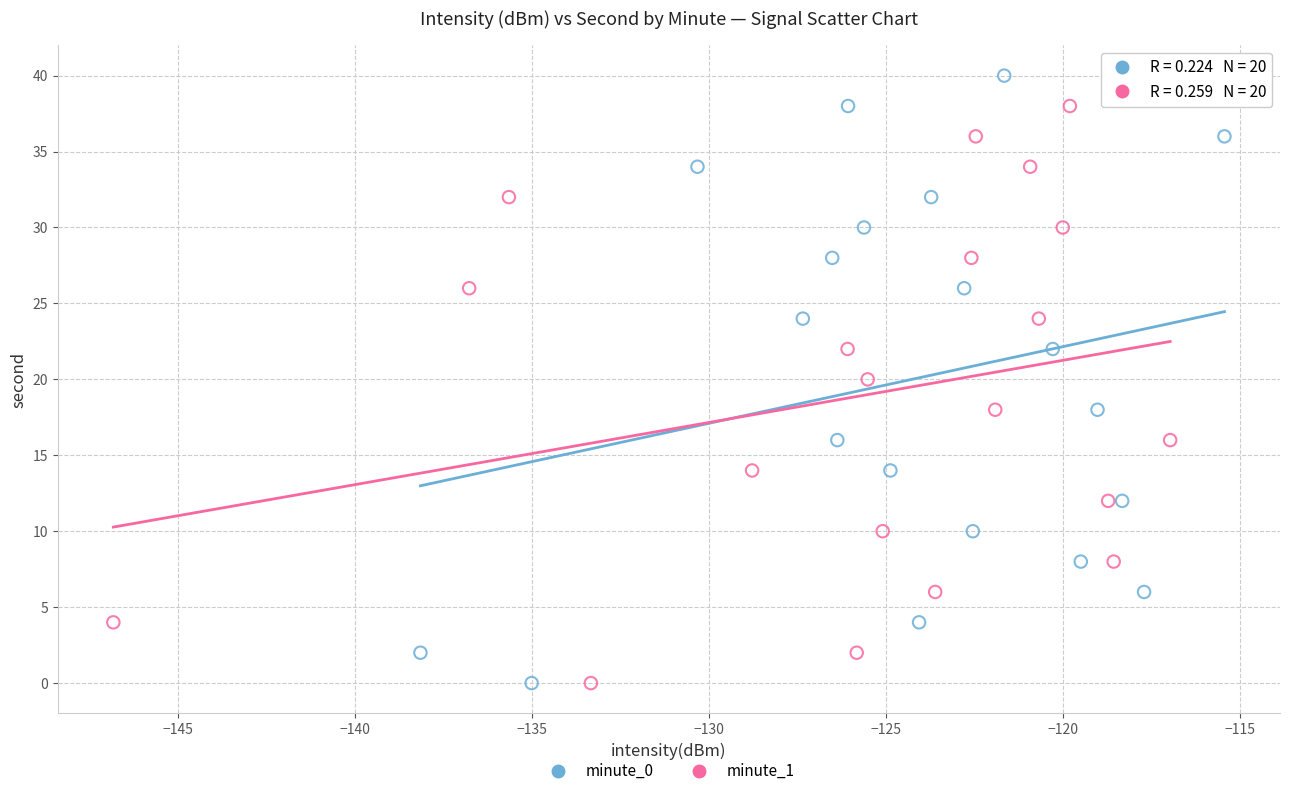

Which series reaches the maximum Y coordinate?

minute_0